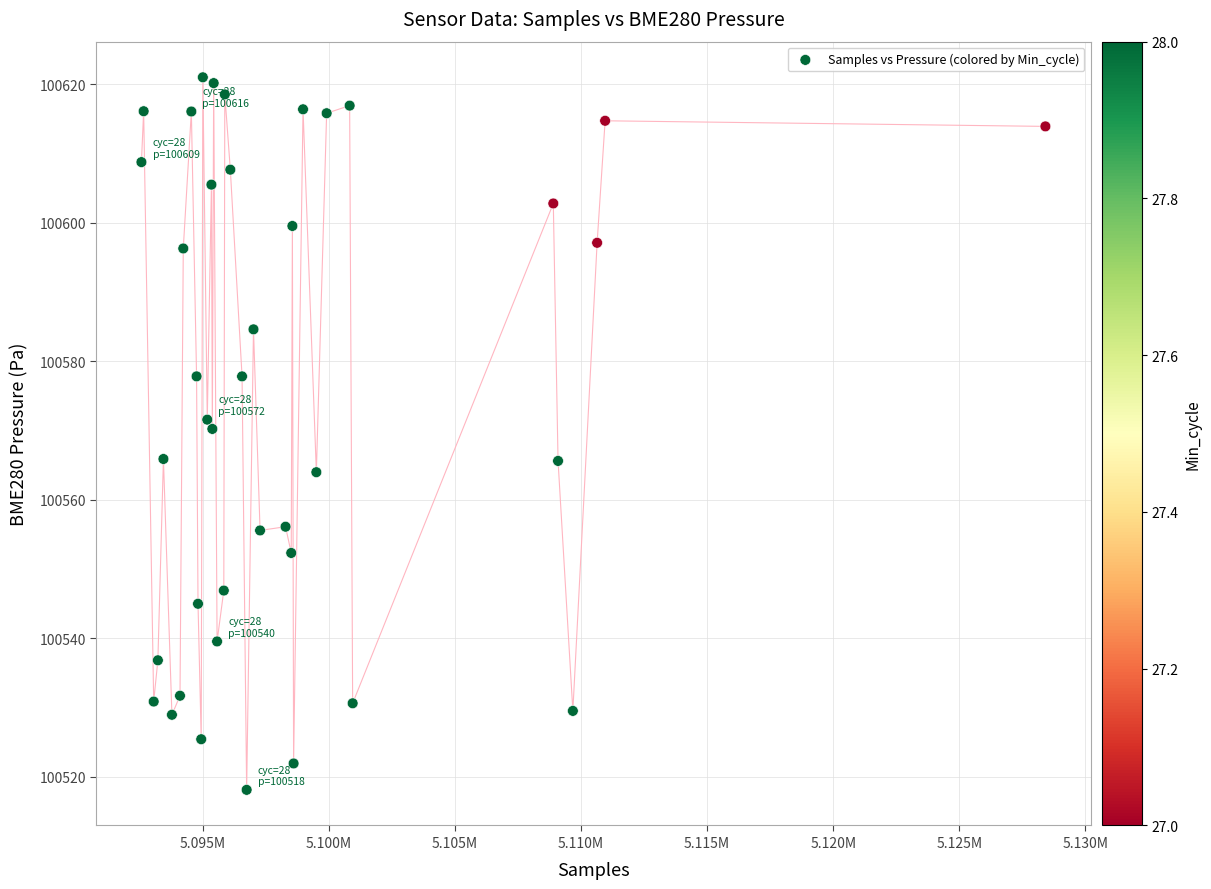

What is the range of Y values (max minus min)?

102.9